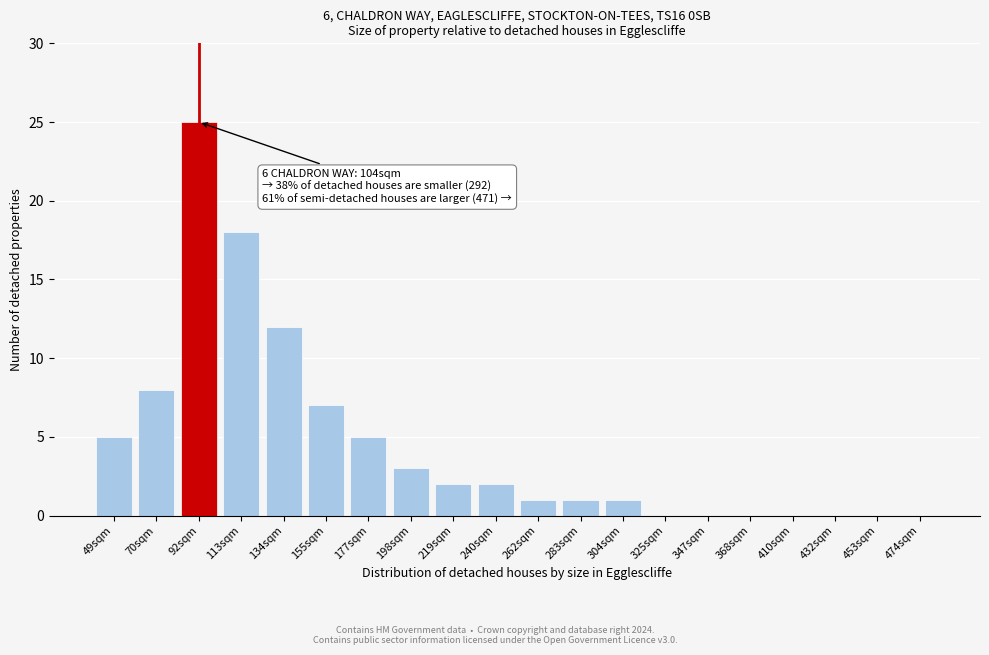

Reading left to right, what are all the values shown in this chart?

49sqm=5	70sqm=8	92sqm=25	113sqm=18	134sqm=12	155sqm=7	177sqm=5	198sqm=3	219sqm=2	240sqm=2	262sqm=1	283sqm=1	304sqm=1	325sqm=0	347sqm=0	368sqm=0	410sqm=0	432sqm=0	453sqm=0	474sqm=0